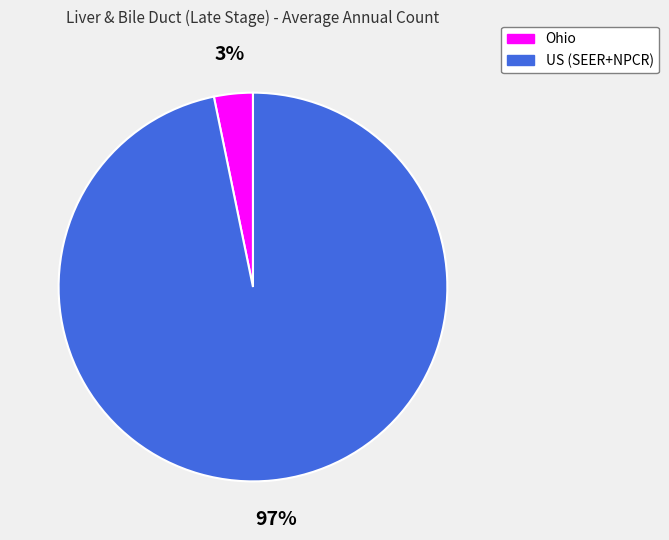

Which category has the smallest portion of the pie?

Ohio